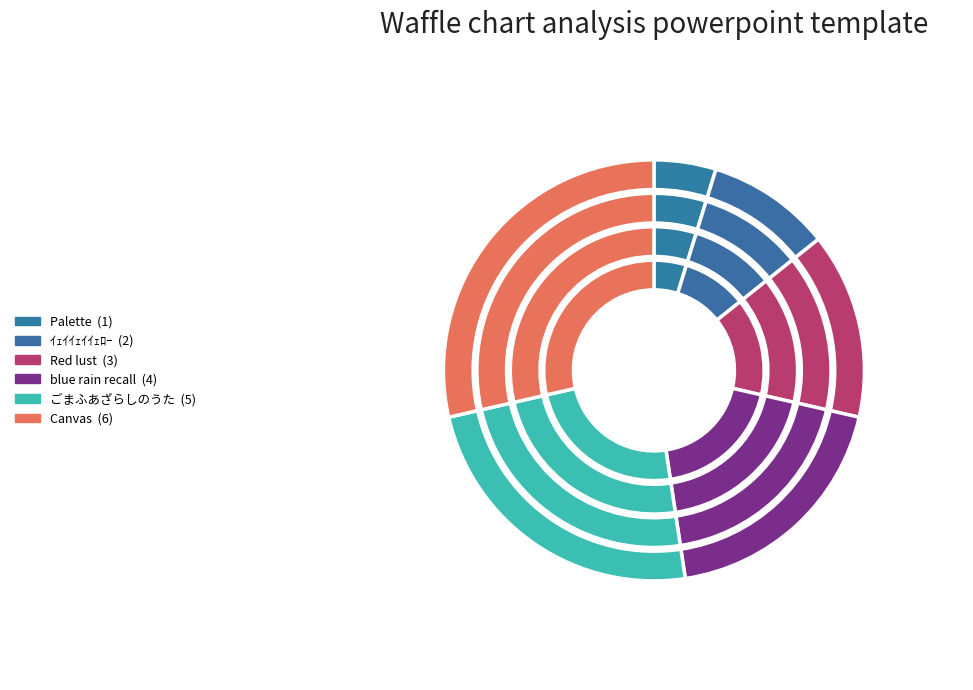

Does Red lust represent more than half of the total?

No